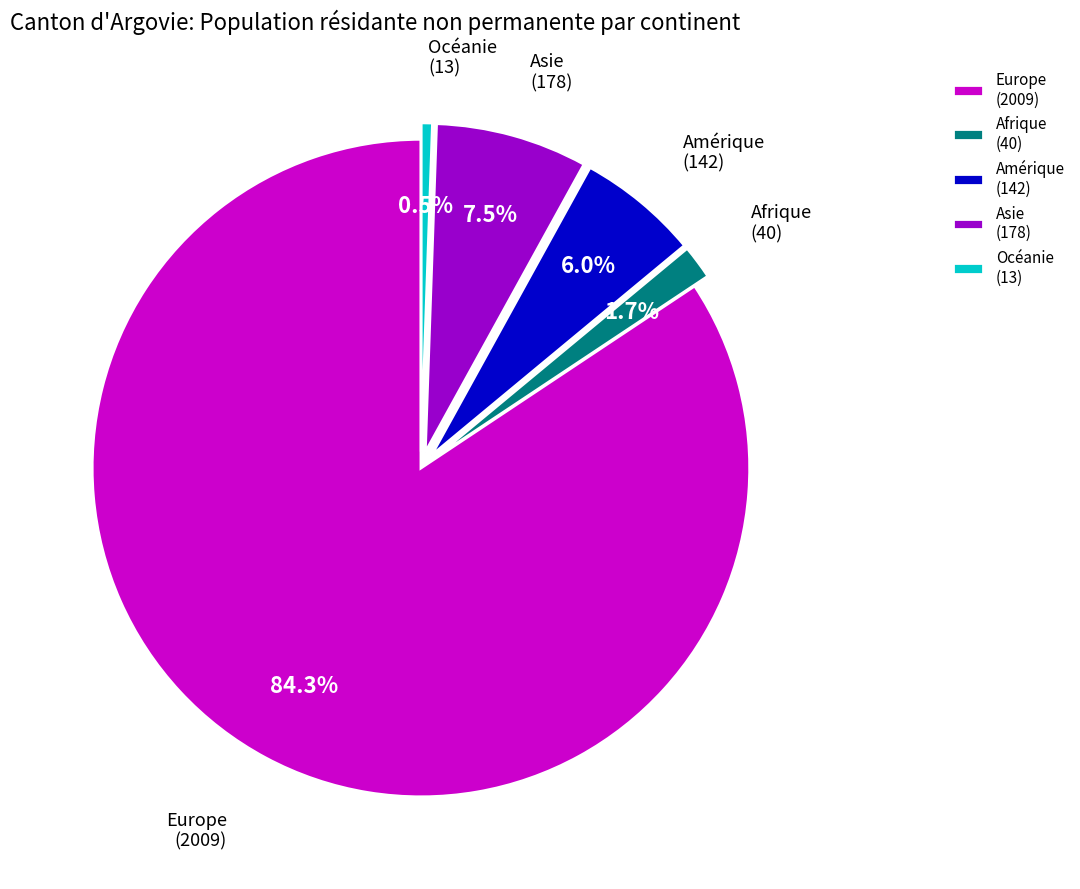

True or false: Amérique accounts for 1% of the total.

False